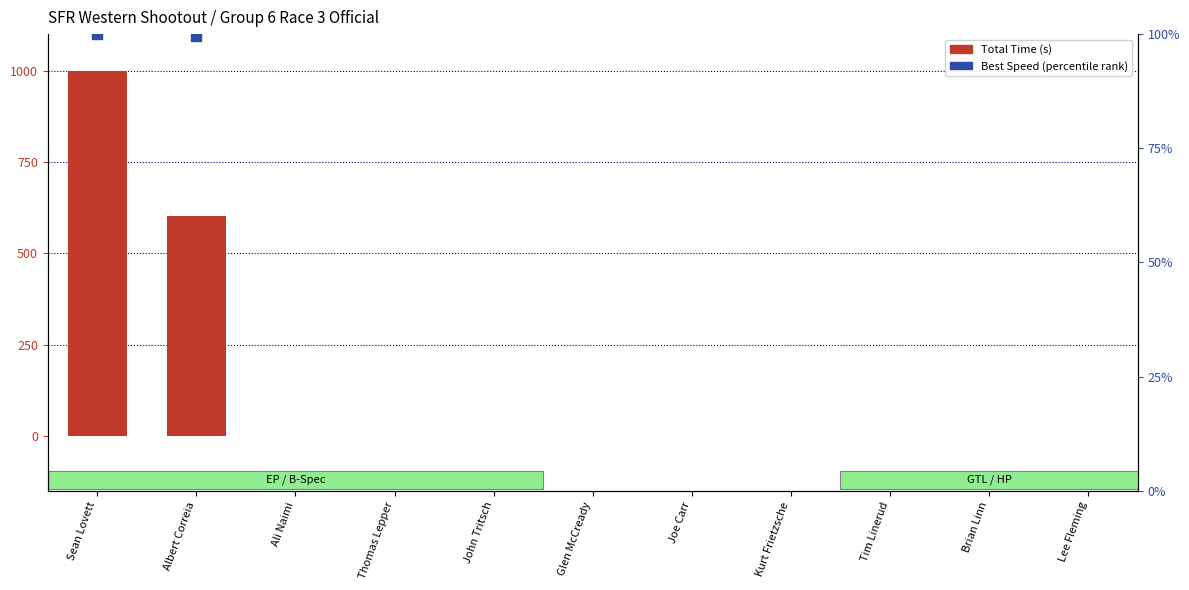

What is the ratio of the value at Sean Lovett to the value at Albert Correia?

1.7